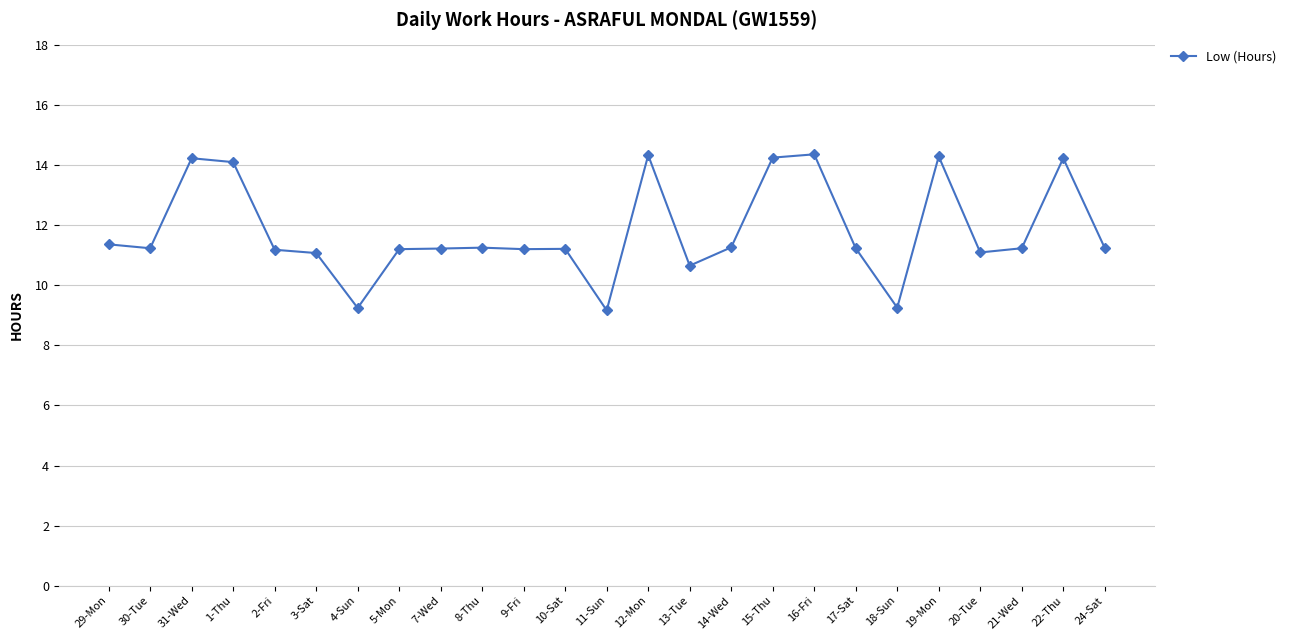

What is the difference between the values at 30-Tue and 29-Mon?

0.1